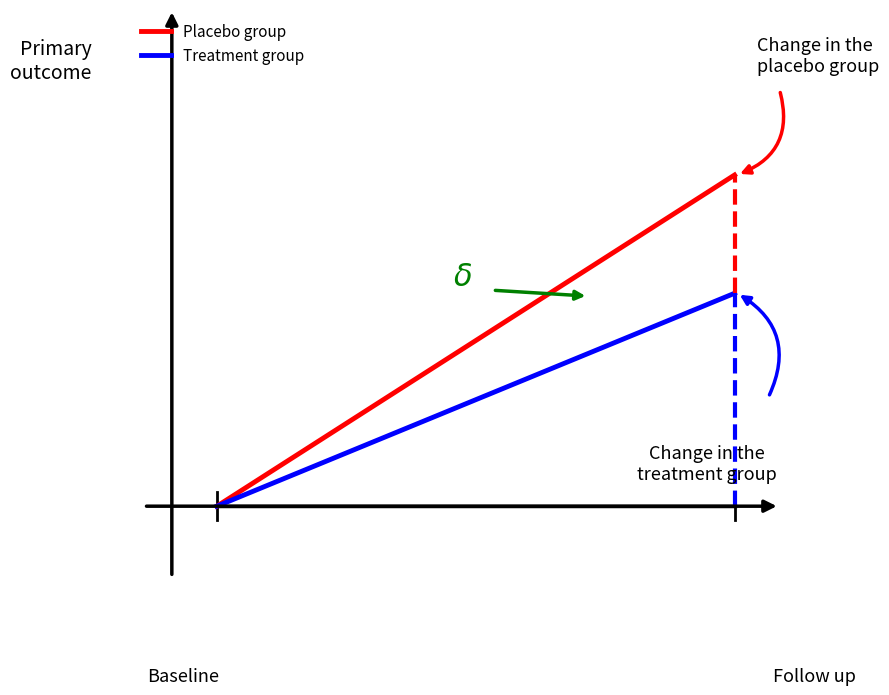

Is the value of Placebo group at −0.2 greater than the value of Treatment group at 0.0?

No